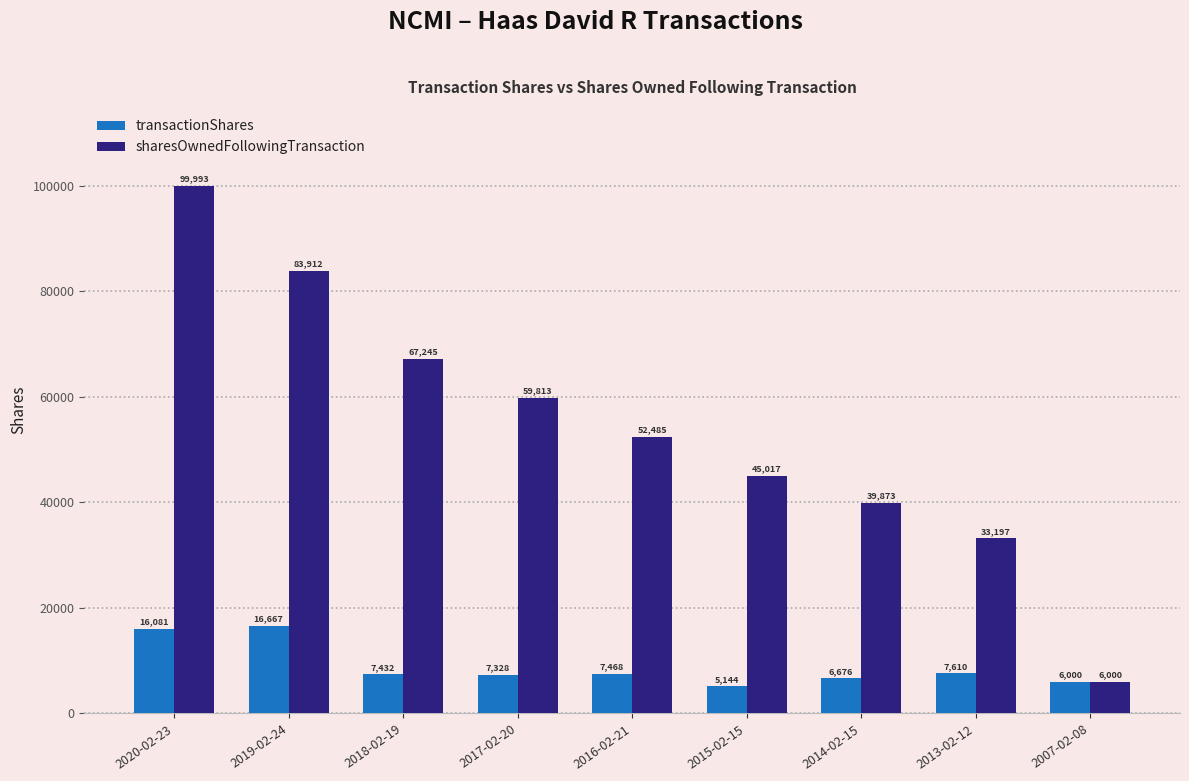

Which series has the largest total across all categories?

sharesOwnedFollowingTransaction